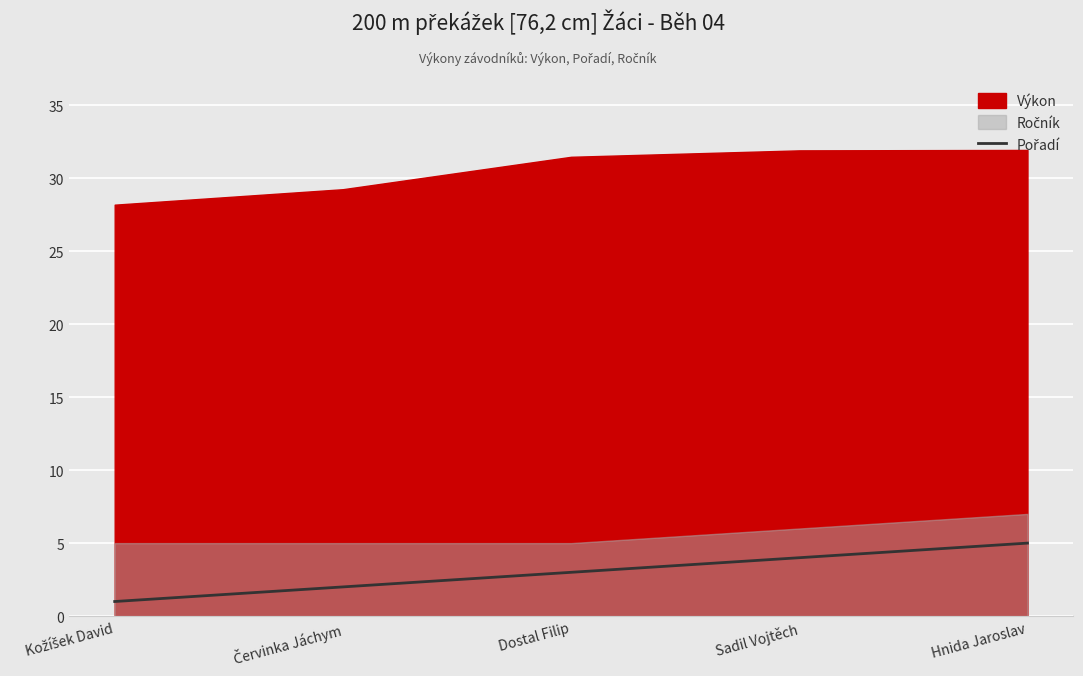

At which label does the data first exceed 3?

Sadil Vojtěch